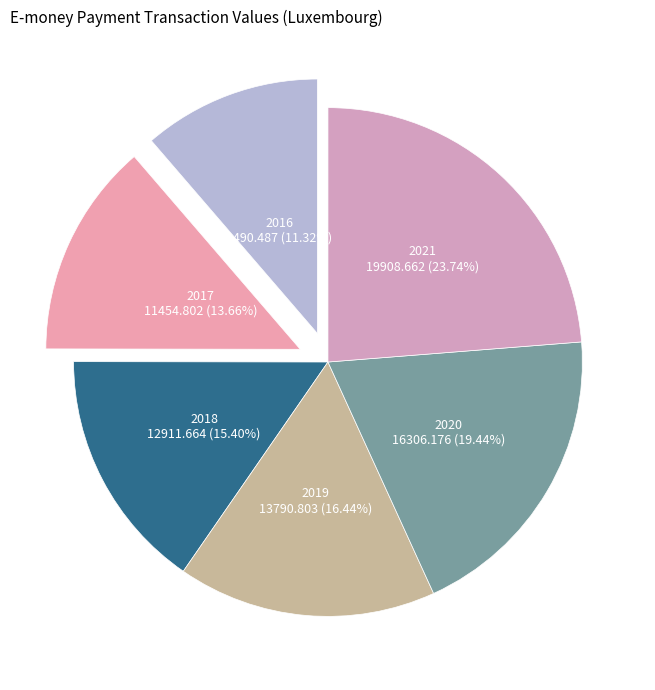

To the nearest percent, what is the difference between the 2021 and 2017 slice percentages?

10%